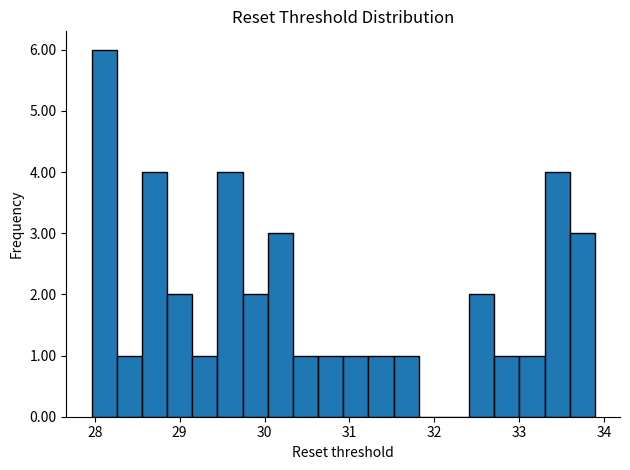

Read against the x-axis, roughly where is the centre of the tallest bar?

28.1